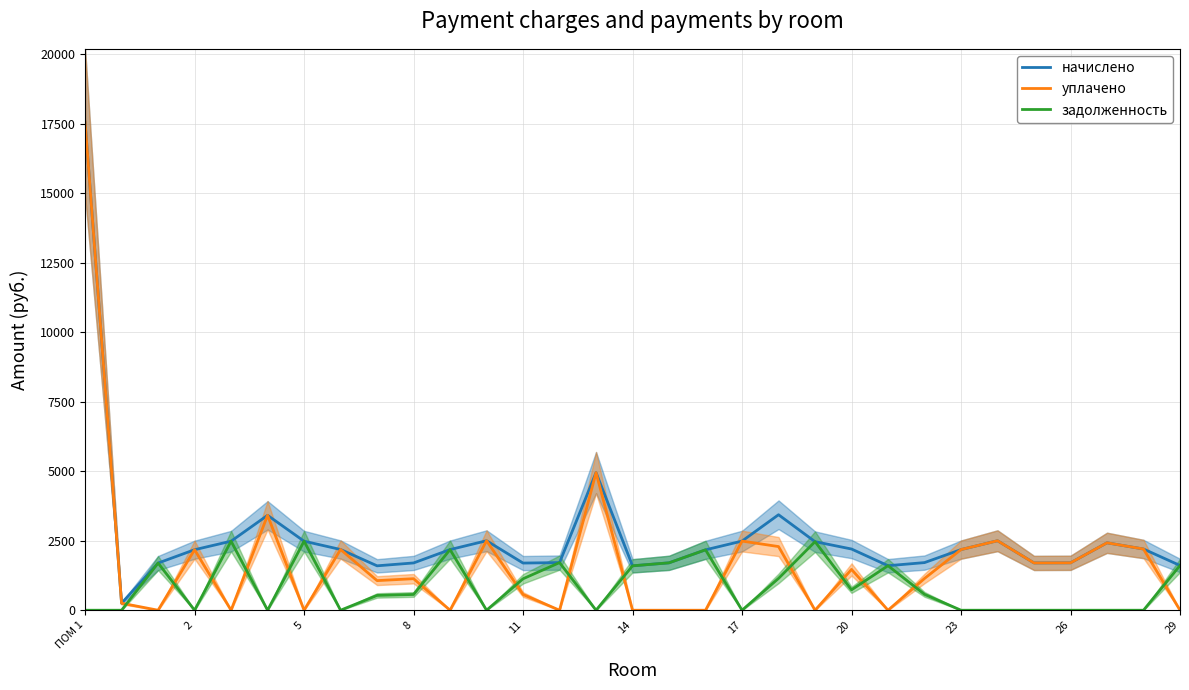

Is the value of задолженность at 29 greater than the value of уплачено at 11?

Yes